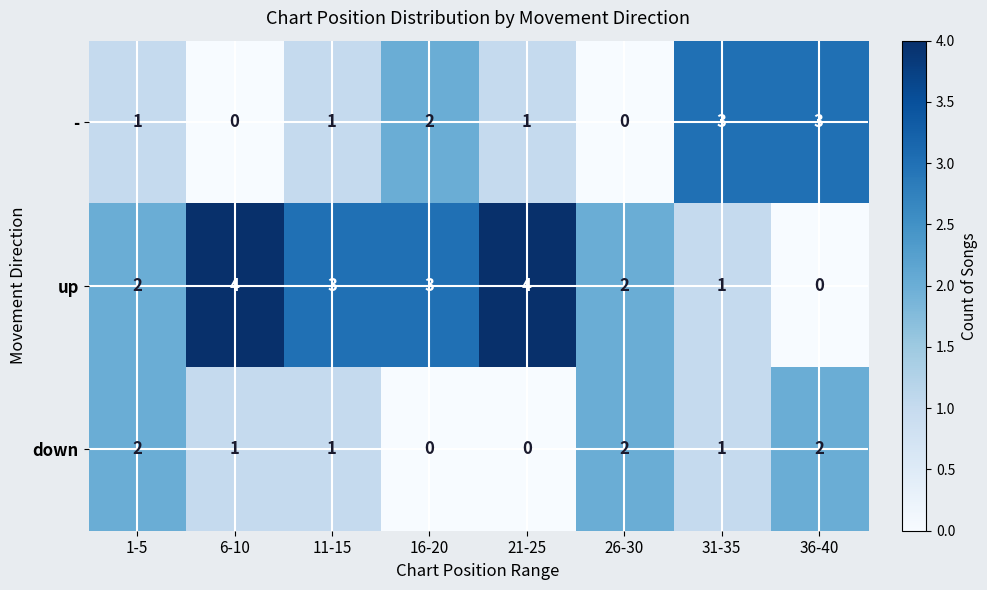

How many distinct data groups are displayed?

3